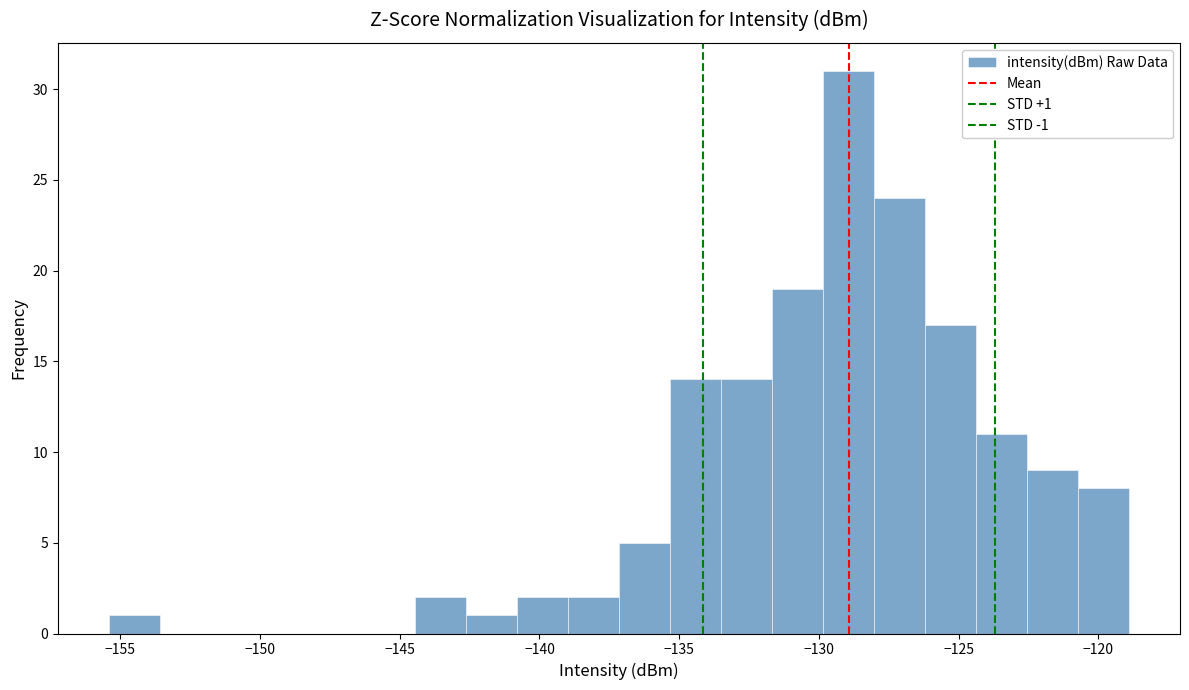

Read against the x-axis, roughly where is the centre of the tallest bar?

-129.0